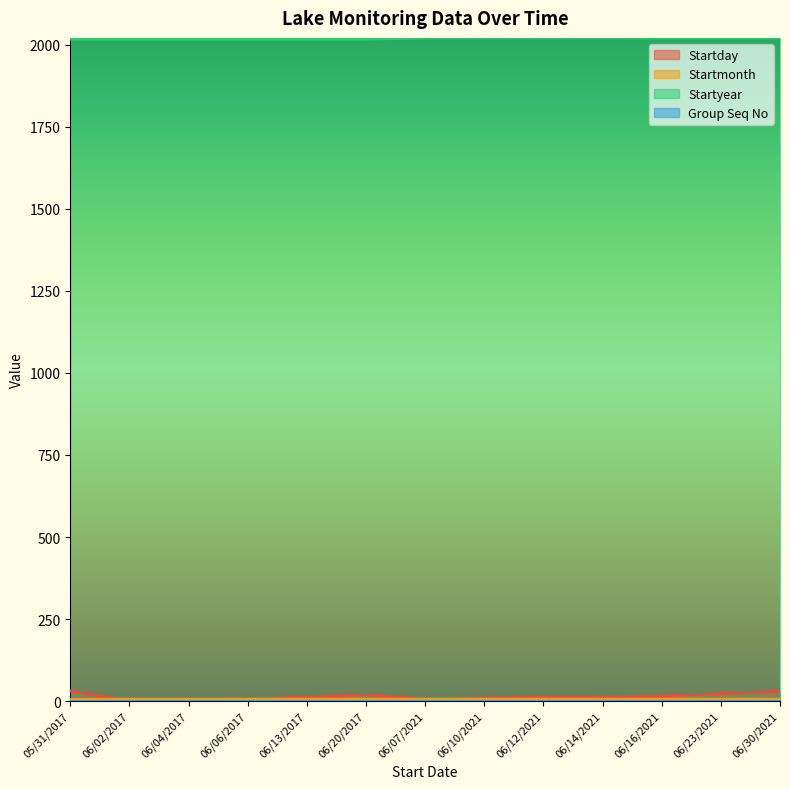

The value of Startyear at 06/10/2021 is 2021. True or false?

True